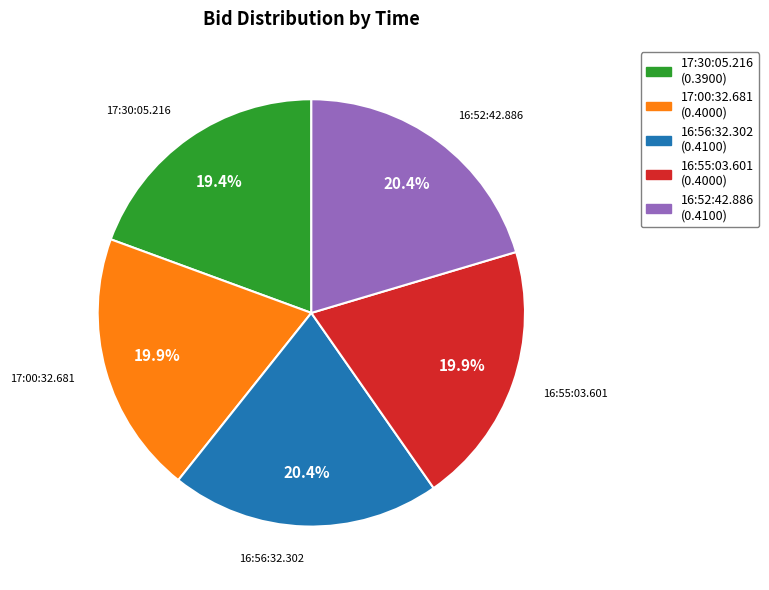

Count the number of slices in the pie.

5